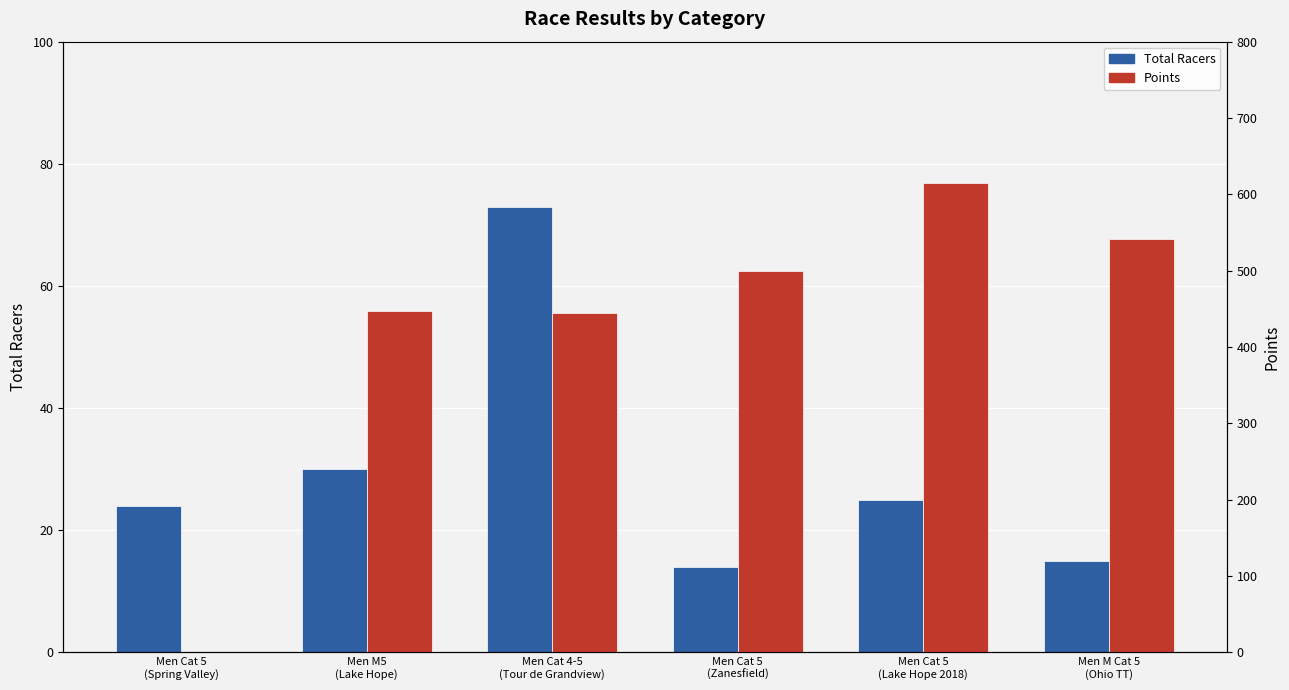

How many distinct data groups are displayed?

2